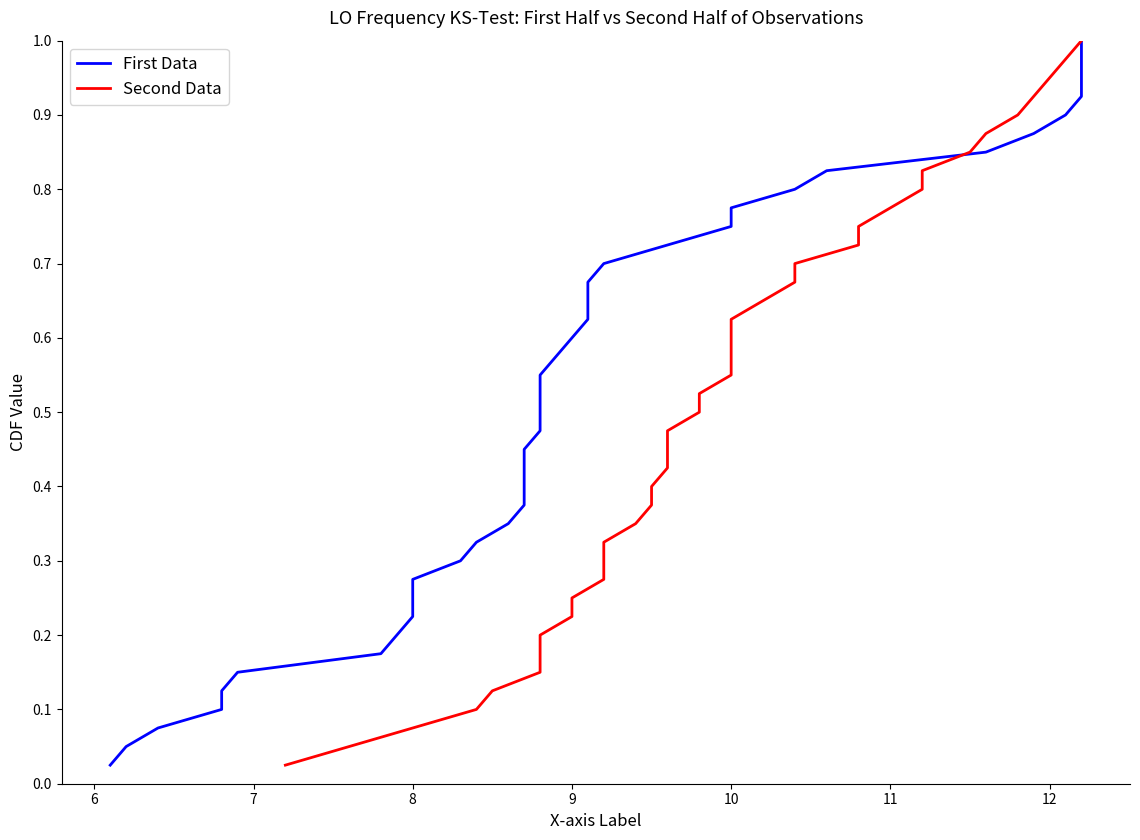

Is the value of Second Data at 39 greater than the value of First Data at 37?

Yes